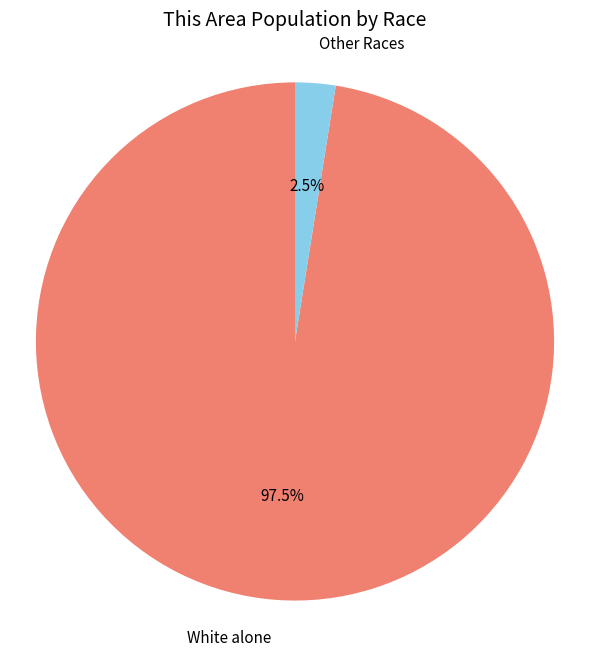

Rank the categories by value from lowest to highest.

Other Races, White alone